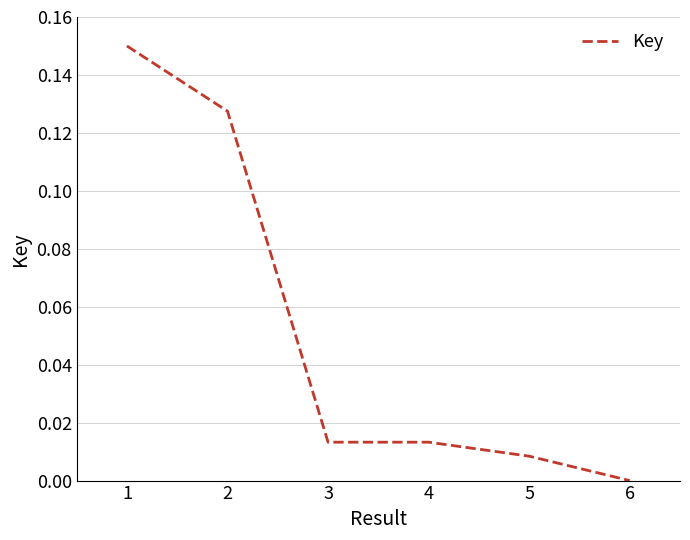

Does the chart display data point markers on the line(s)?

No